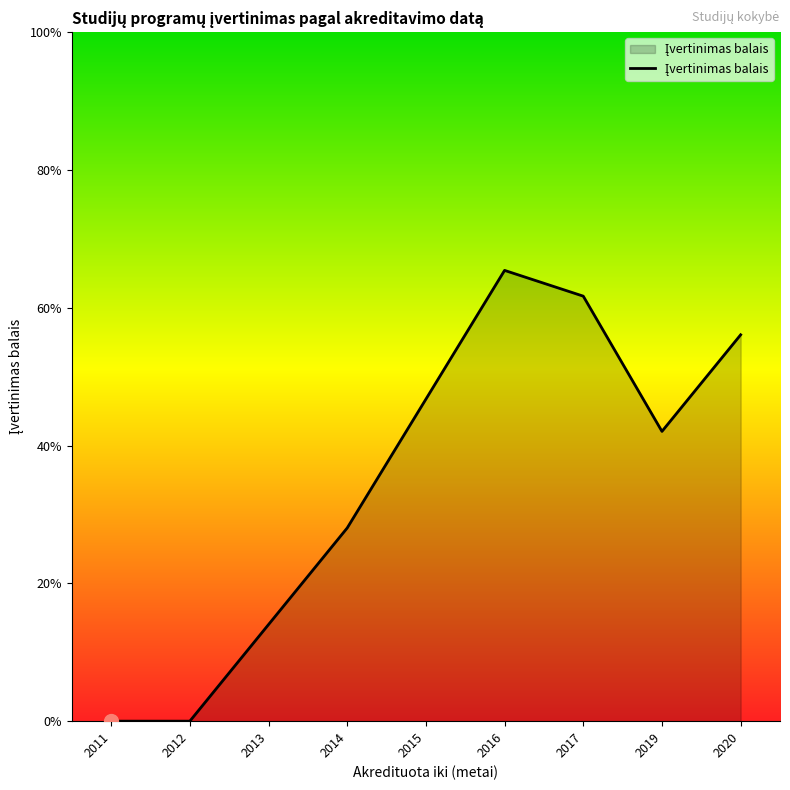

Reading left to right, extract all data points from this chart.

2011=0.0	2012=0.0	2013=0.5	2014=1.0	2015=1.7	2016=2.3	2017=2.2	2019=1.5	2020=2.0